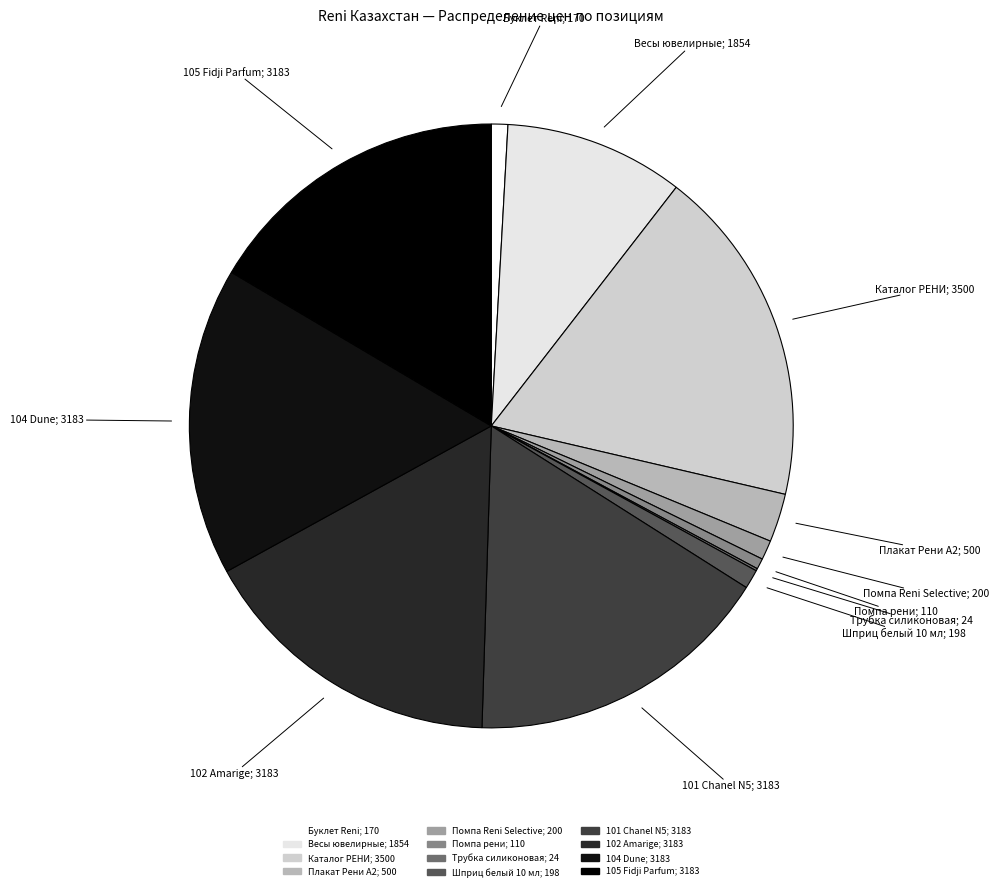

Does any single category account for the majority?

No